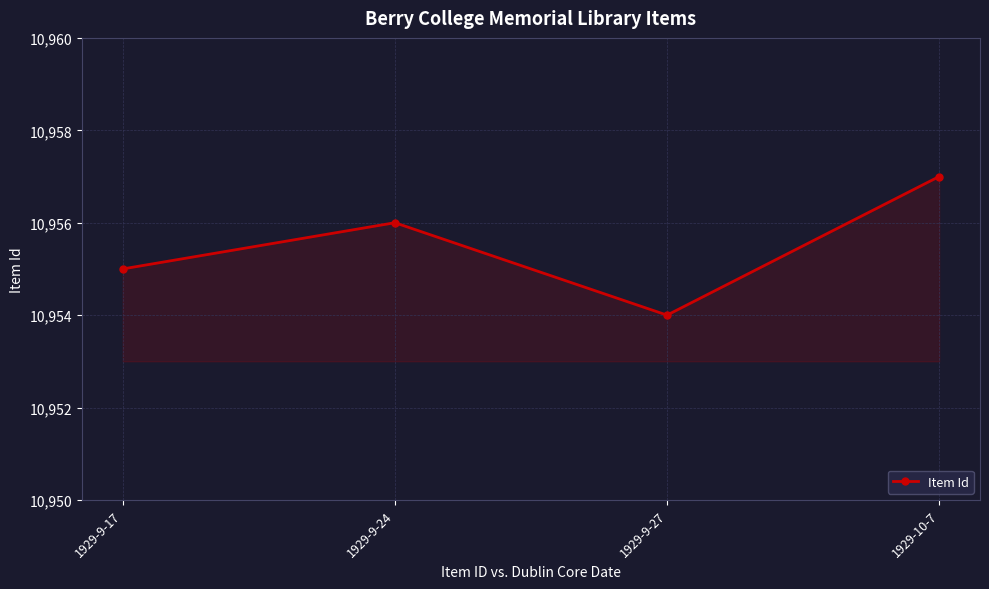

List the labels in order of value, largest first.

1929-10-7, 1929-9-24, 1929-9-17, 1929-9-27